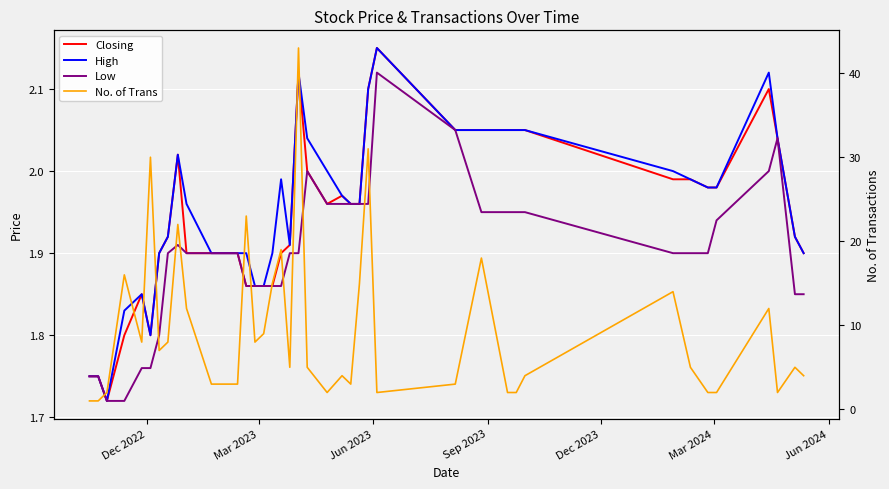

How many lines are shown in the chart?

4